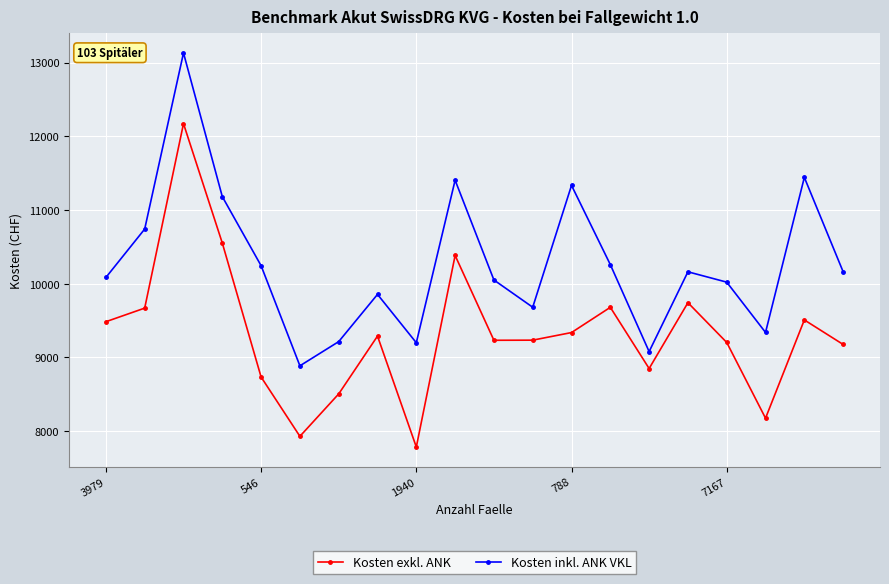

True or false: Kosten inkl. ANK VKL and Kosten exkl. ANK intersect in this chart.

False